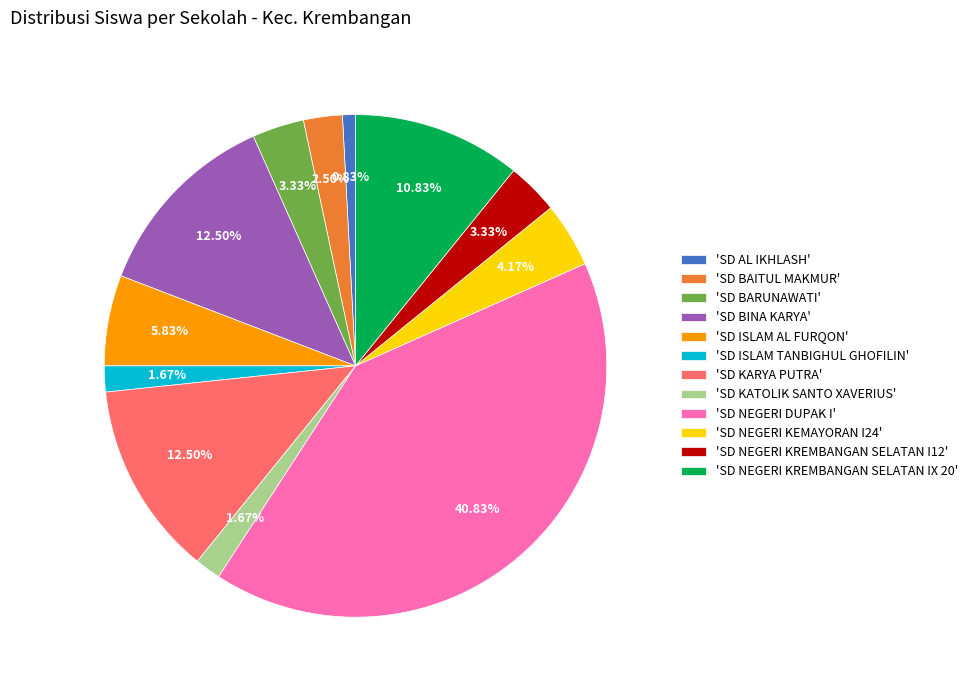

What is the ratio of the value at 'SD BAITUL MAKMUR' to the value at 'SD NEGERI KEMAYORAN I24'?

0.6